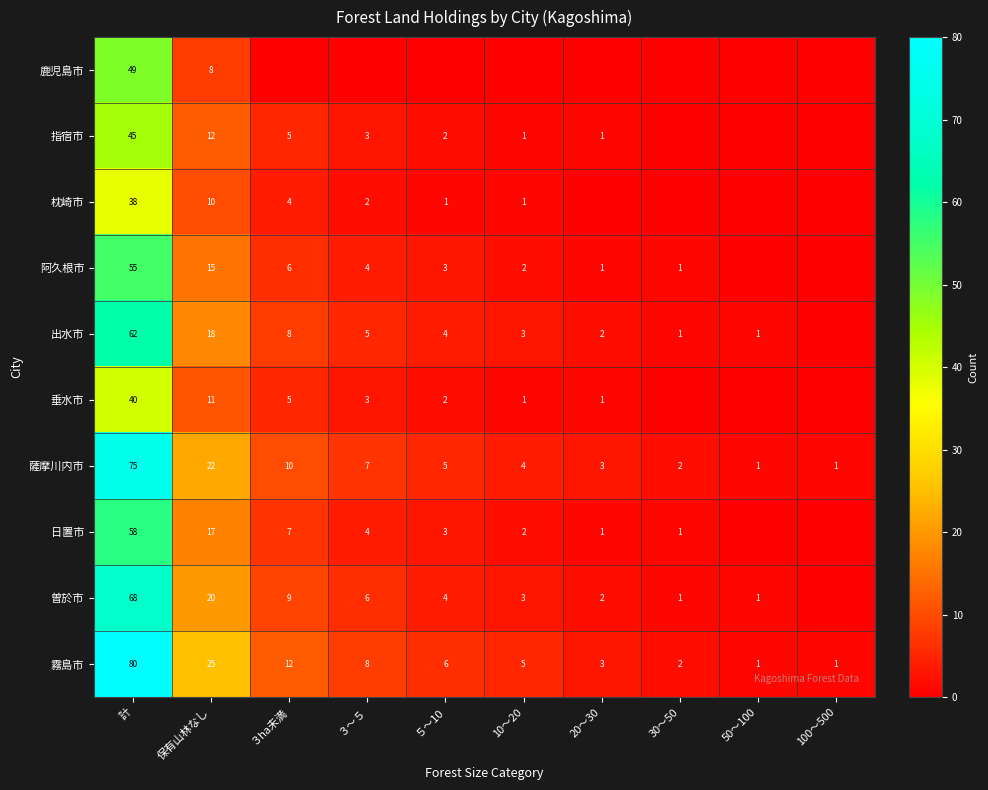

Is the value of 薩摩川内市 at 50～100 greater than the value of 日置市 at 保有山林なし?

No